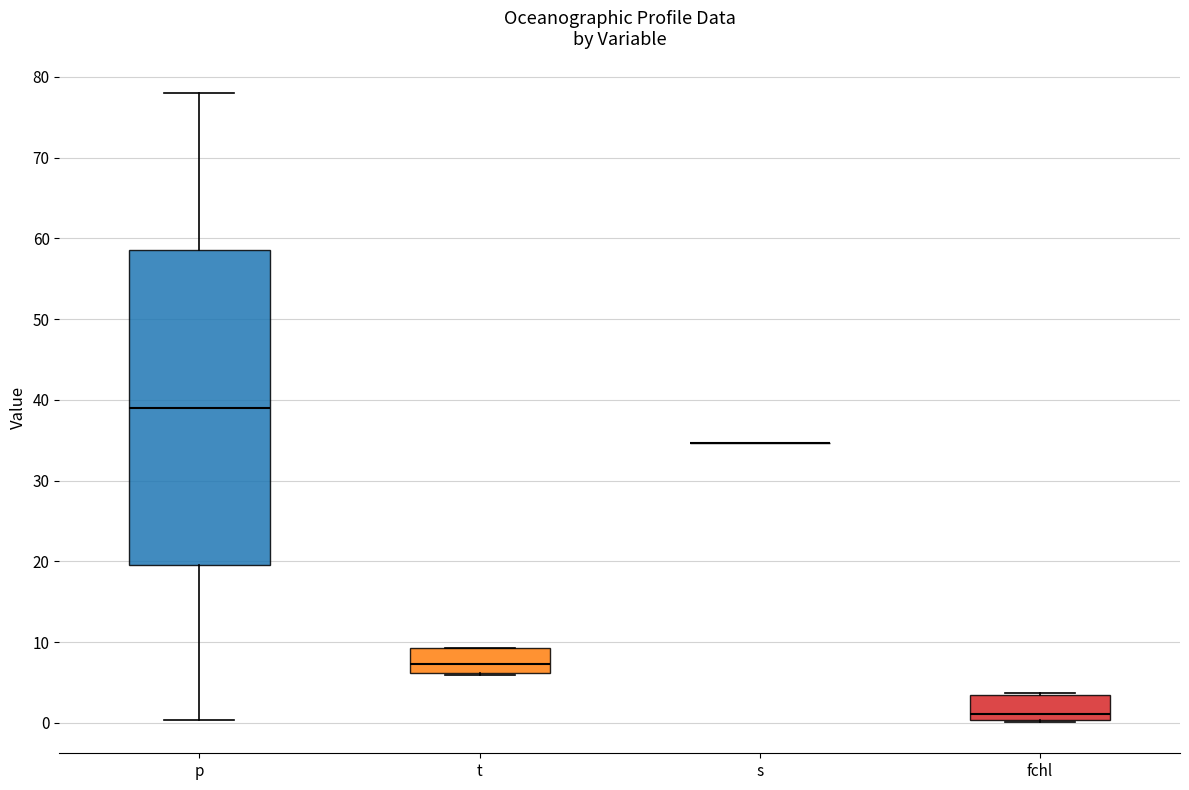

Where is the lower edge of the box for fchl on the y-axis? The values are not printed on the chart, so give them approximately, as read against the axis.

0